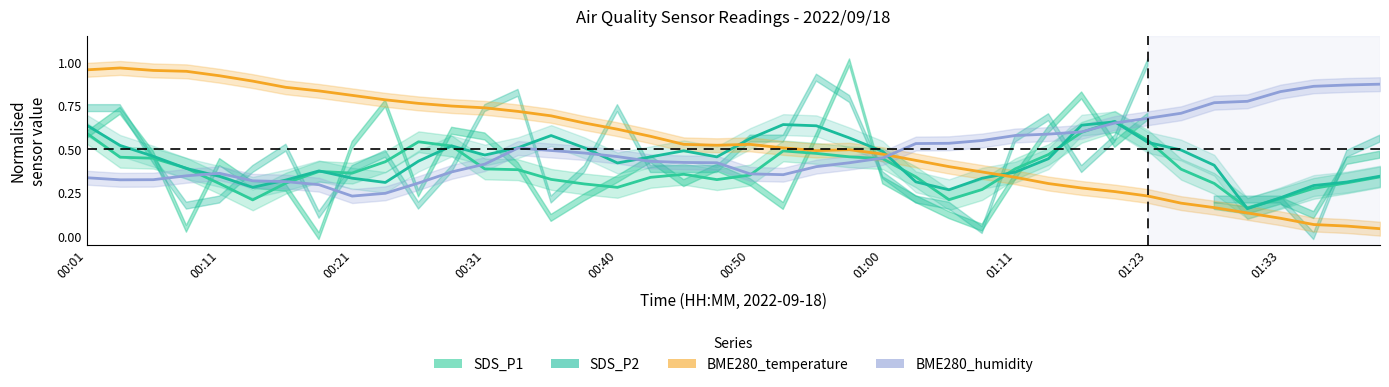

What are all the series names shown in the legend?

SDS_P1, SDS_P2, BME280_temperature, BME280_humidity